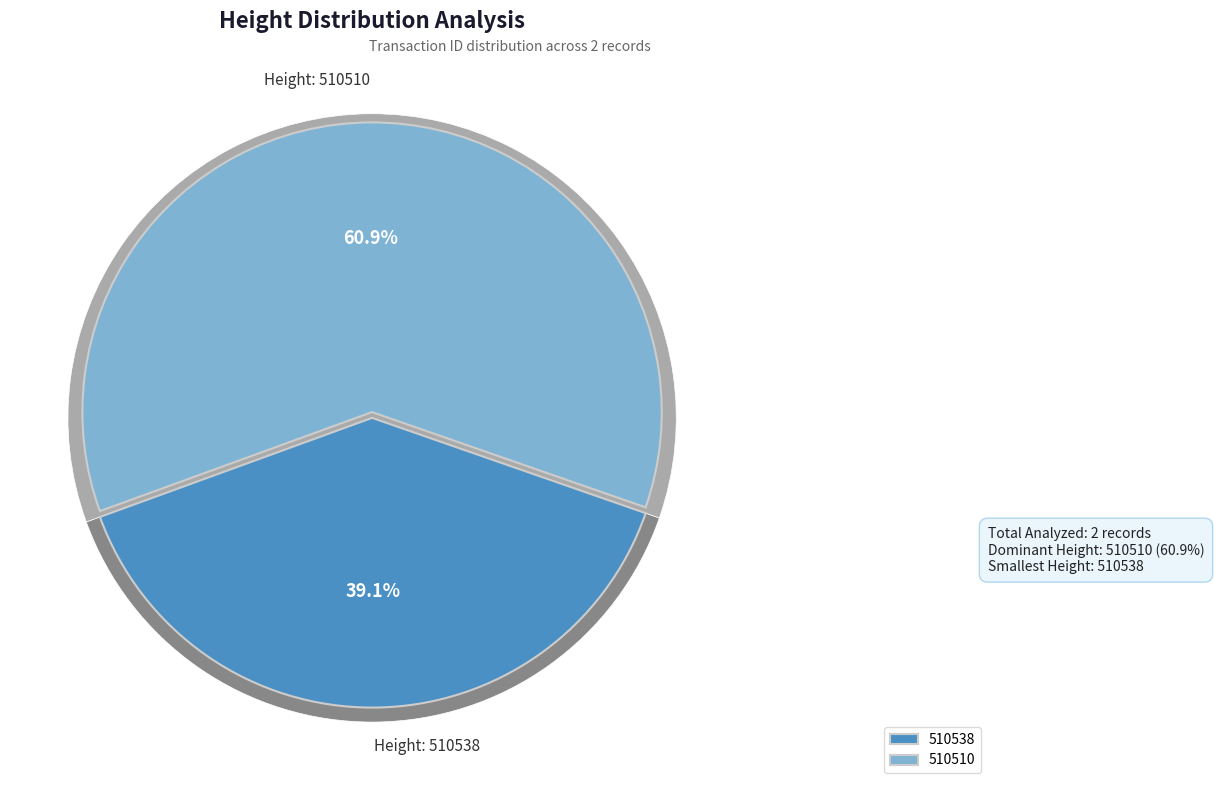

To the nearest percent, what is the difference between the 510538 and 510510 slice percentages?

22%